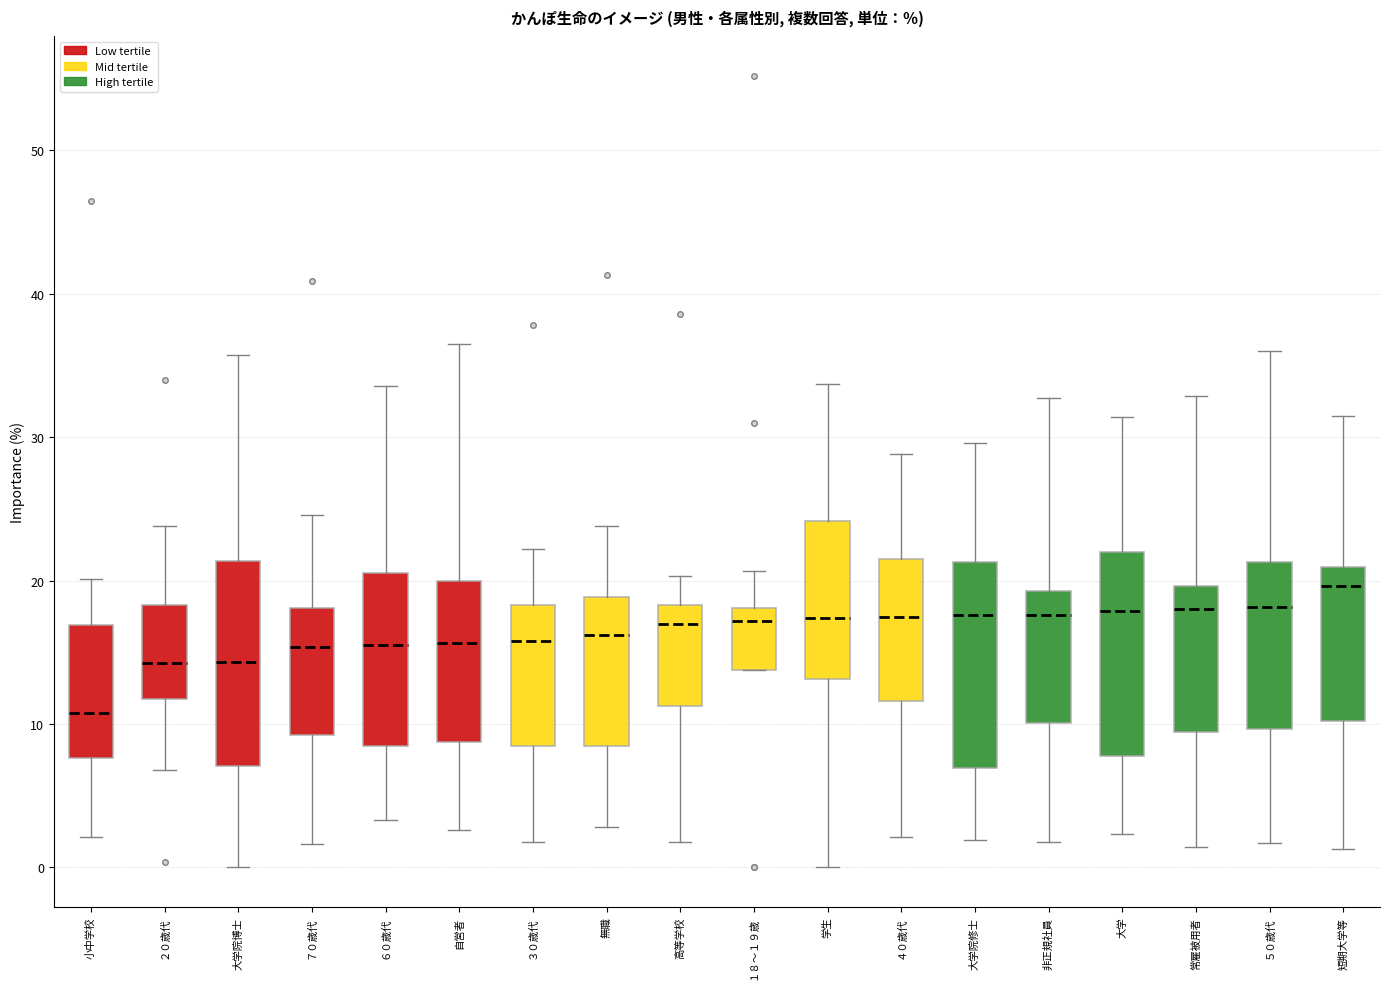

Which box has the lowest median line?

小中学校